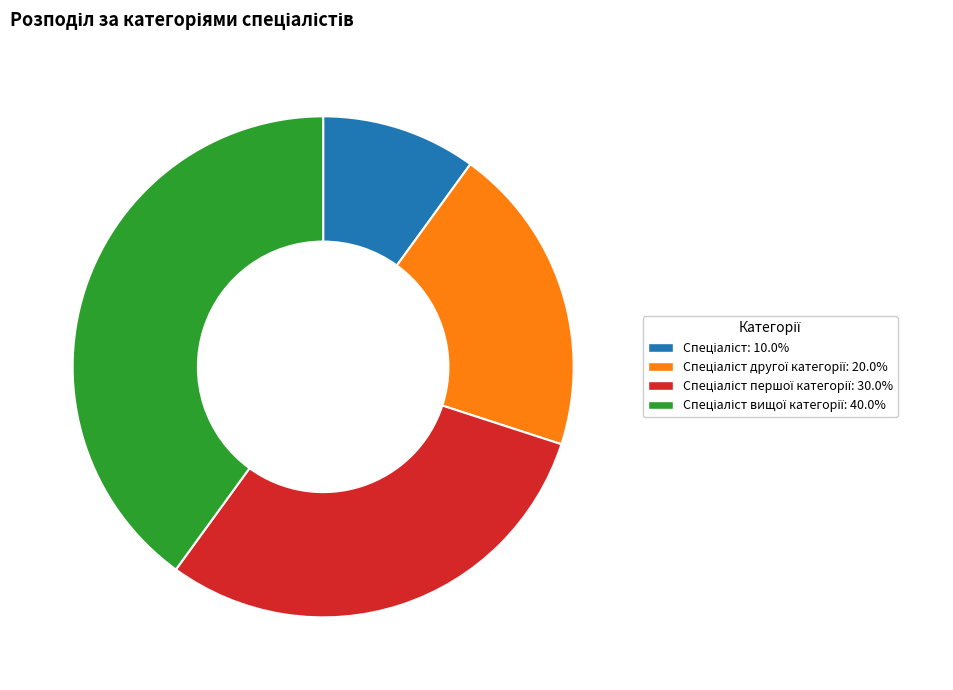

Does any single category account for the majority?

No